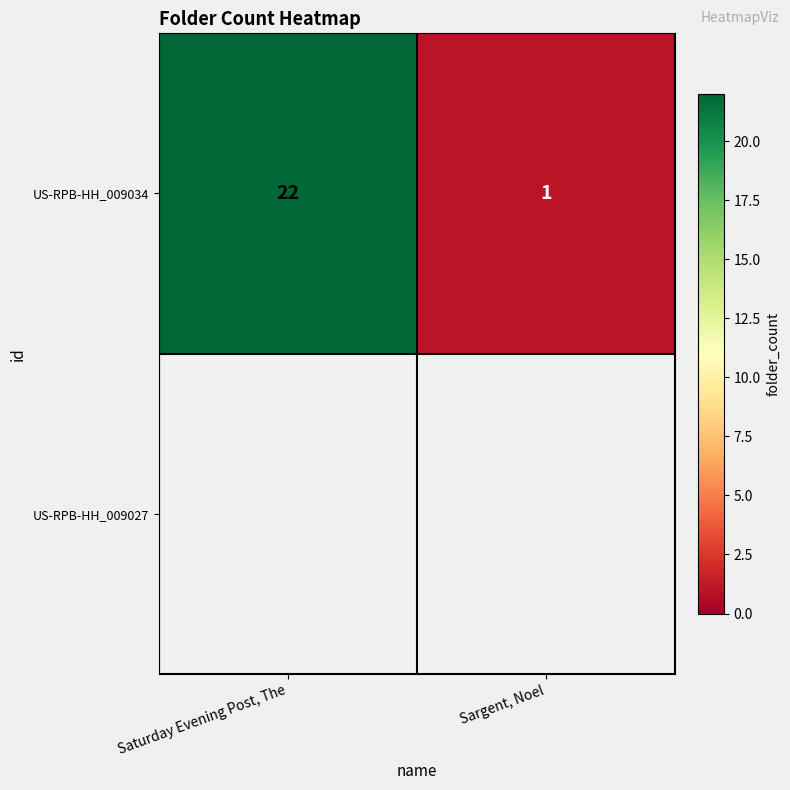

What is the greatest value displayed?

22